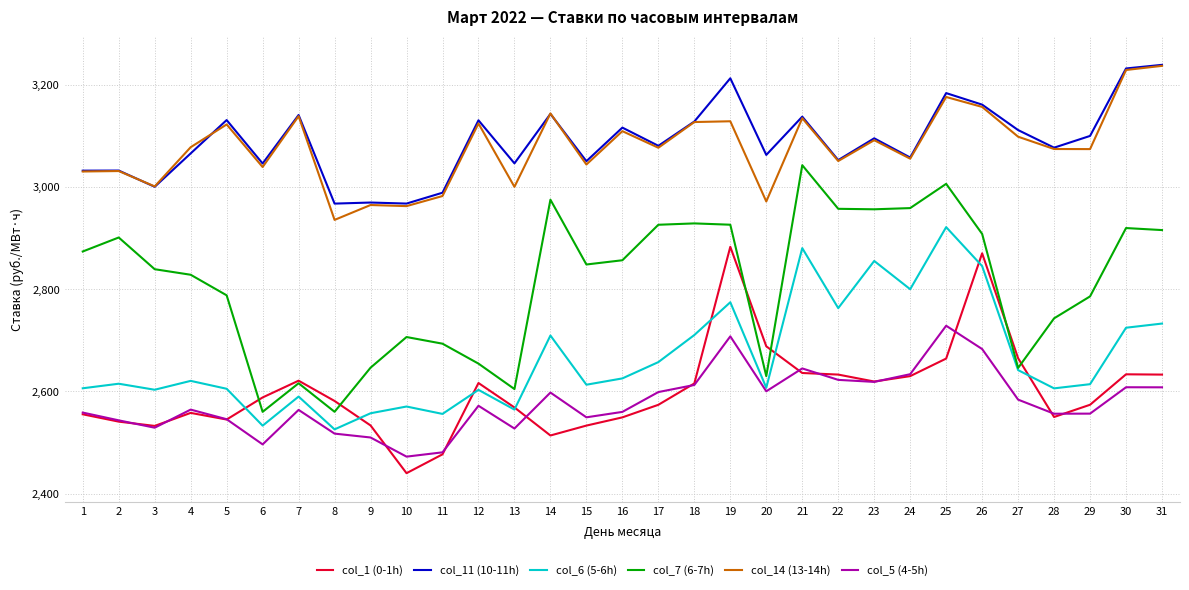

At which category does col_6 (5-6h) reach its first local peak?

2